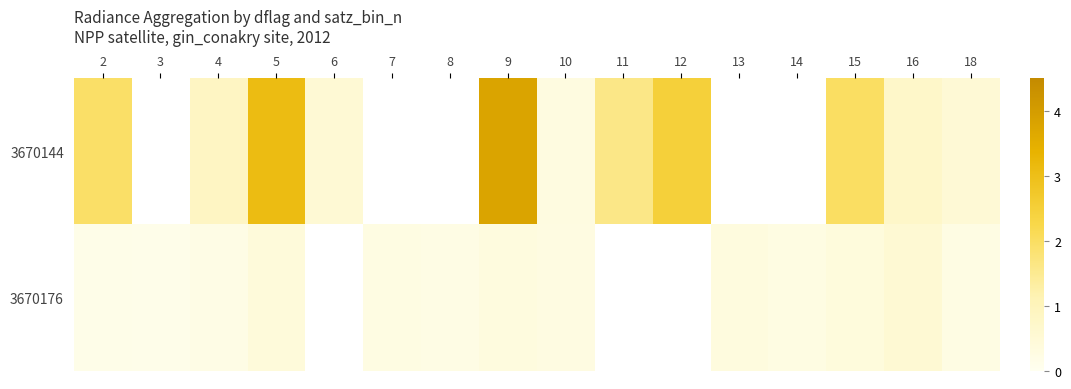

What is the difference between the 3670144 values at 10 and 2?

1.6